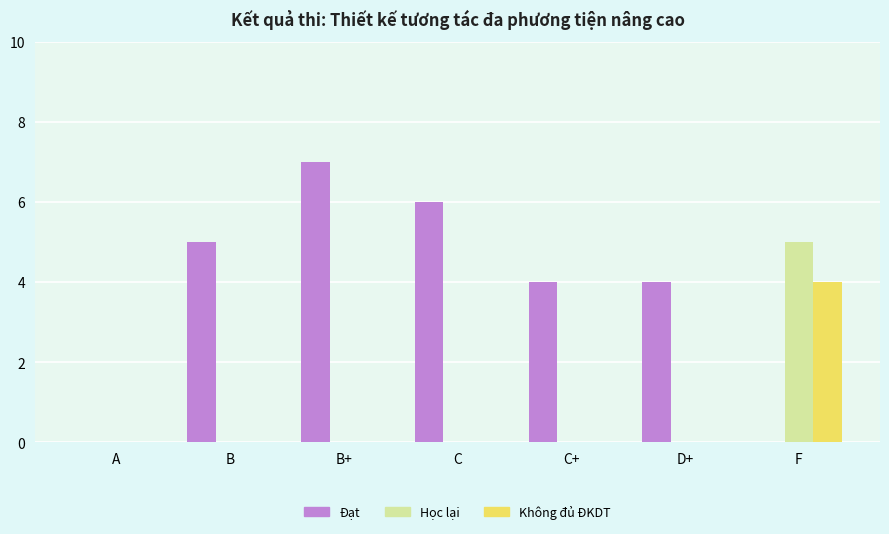

What is the sum of the Đạt values at D+ and B+?

11